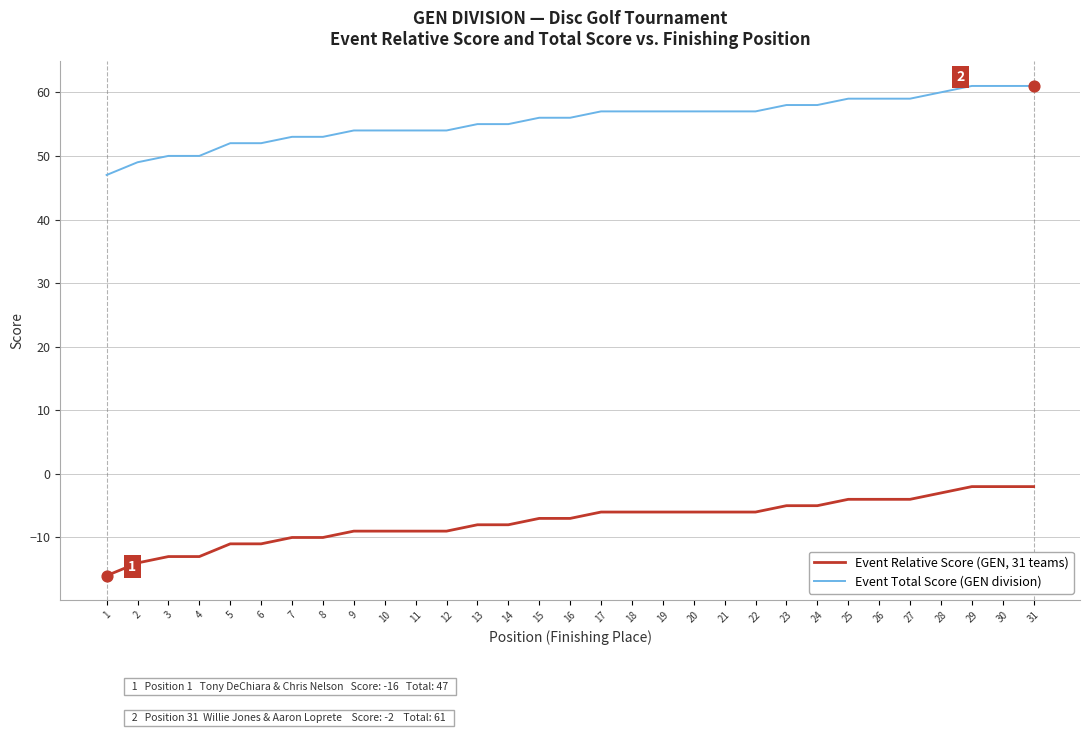

What is the total value across all series at 2?

35